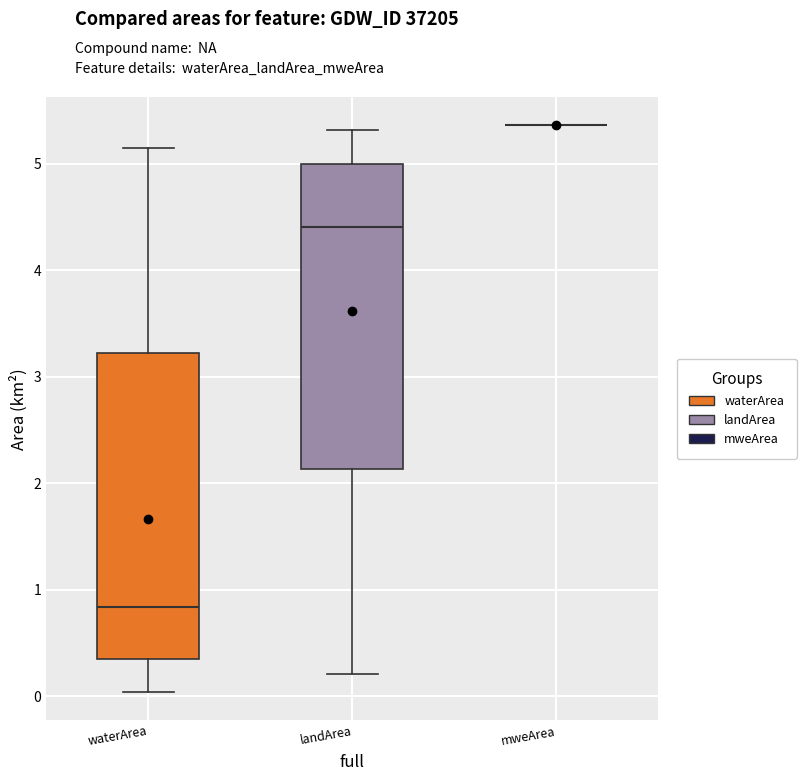

Reading left to right, transcribe this box plot: for each box, give where its median line is, the range the box spans, and where its two whiskers end, as read against the y-axis. The values are not printed on the chart, so give them approximately, as read against the axis.

waterArea: median 0.8, box 0.4 to 3.2, whiskers 0.0 to 5.2
landArea: median 4.4, box 2.1 to 5.0, whiskers 0.2 to 5.3
mweArea: box collapsed to a line at 5.4, whiskers 5.4 to 5.4